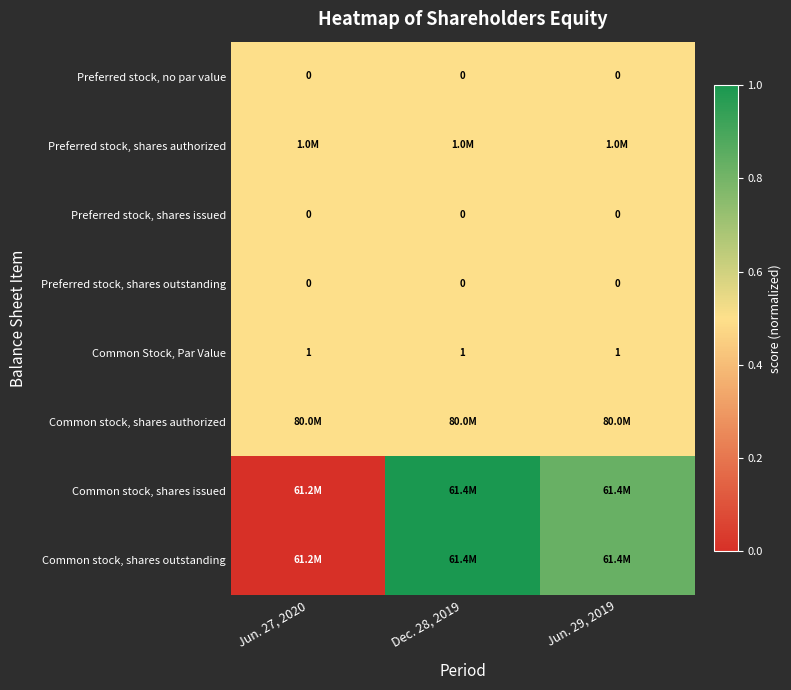

List the labels in order of Common stock, shares authorized value, smallest first.

Jun. 27, 2020, Dec. 28, 2019, Jun. 29, 2019